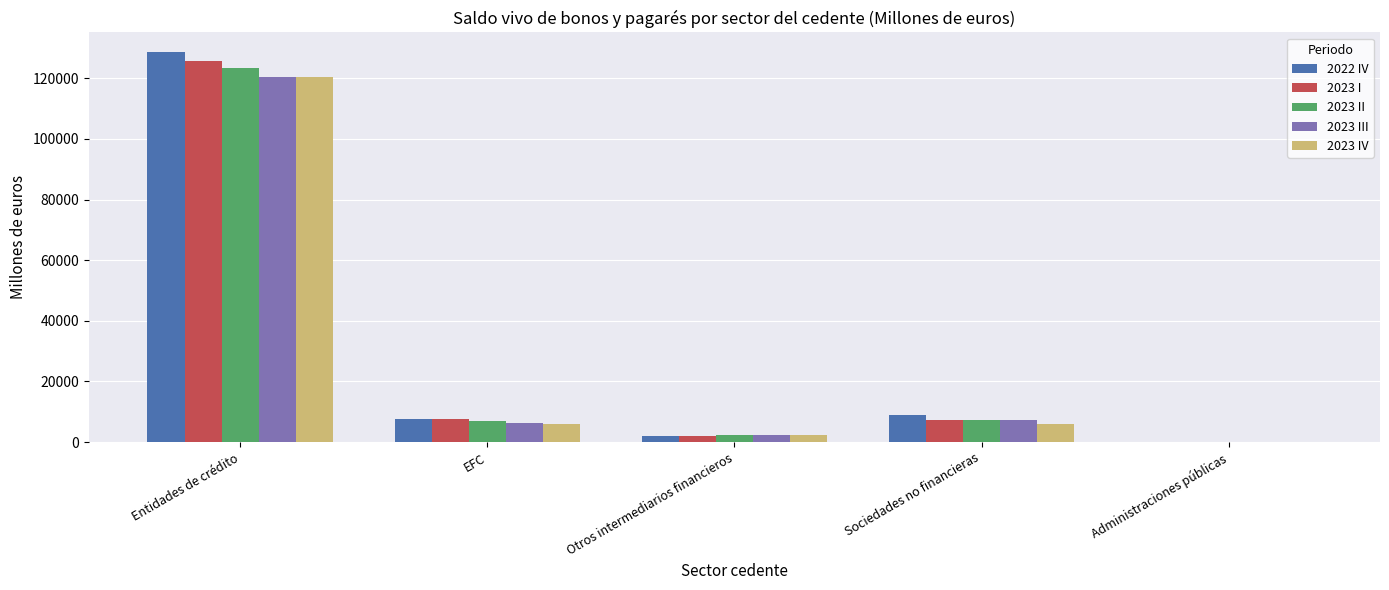

What is the difference between the 2022 IV values at Entidades de crédito and Otros intermediarios financieros?

126600.8